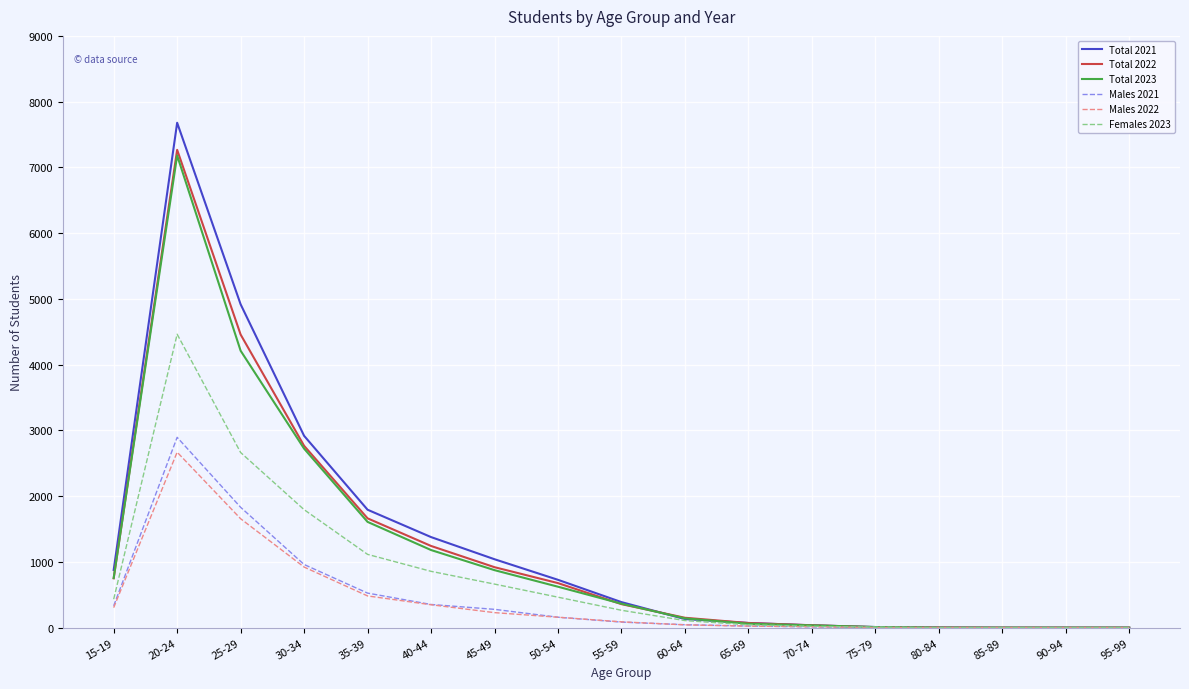

At which category is the sum across all series the highest?

20-24